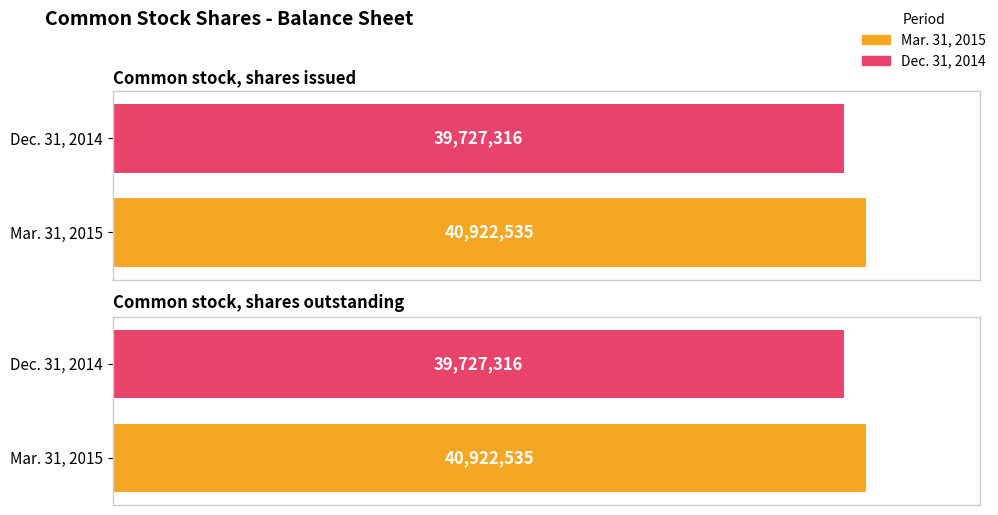

Reading right to left, list all the values displayed in this chart.

Mar. 31, 2015: Common stock, shares outstanding=40922535	Common stock, shares issued=40922535
Dec. 31, 2014: Common stock, shares outstanding=39727316	Common stock, shares issued=39727316